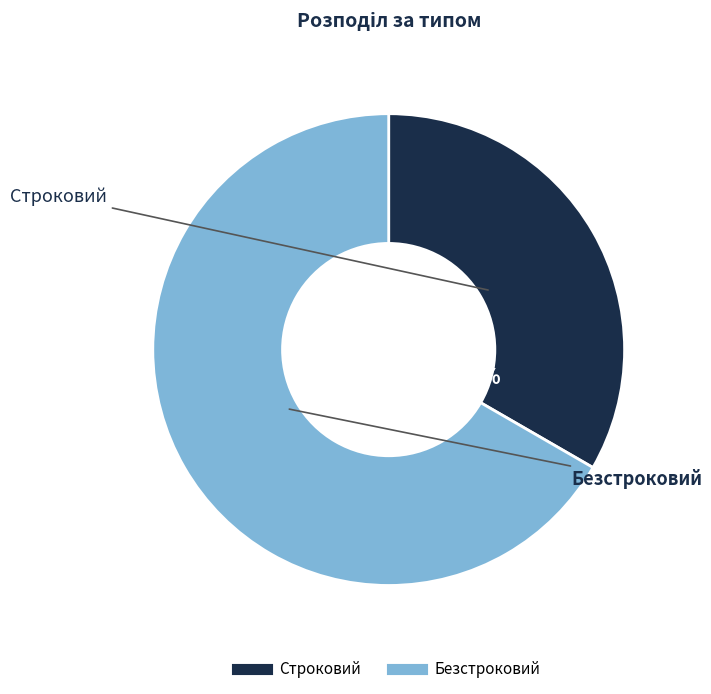

Does Безстроковий represent more than half of the total?

Yes